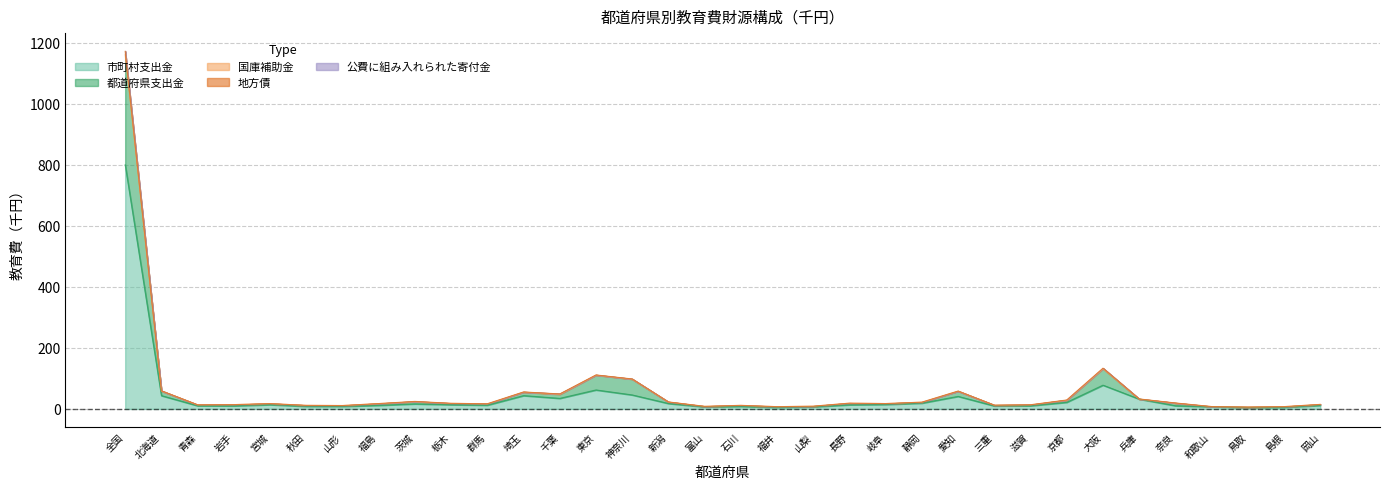

Which category has the lowest value across all series?

鳥取